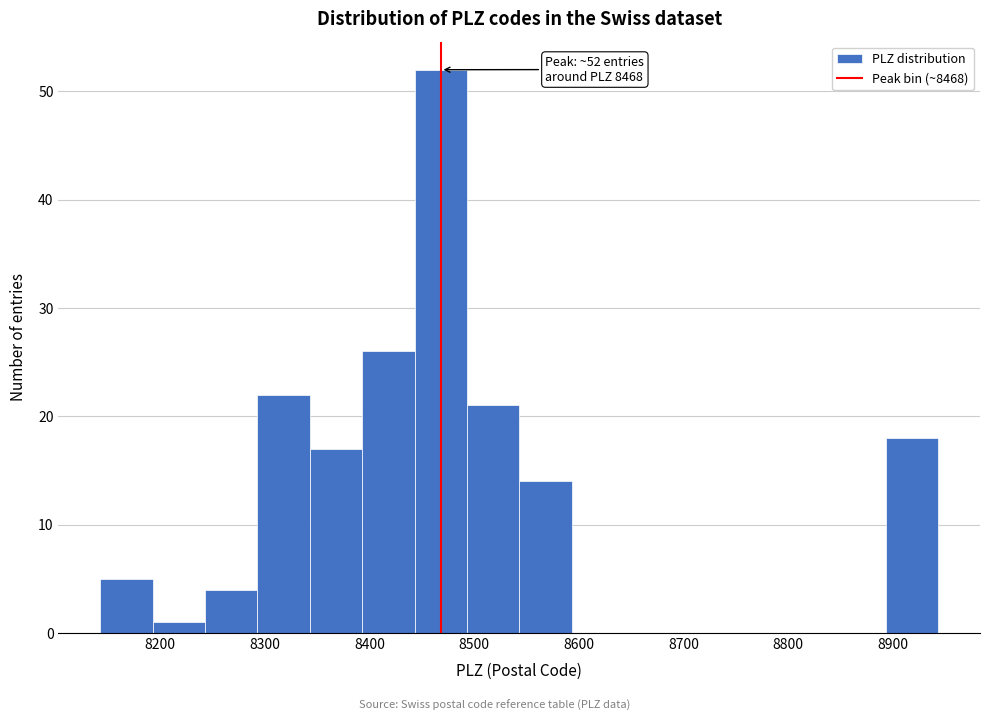

Over which range of the x-axis is the bar tallest?

8443 to 8493